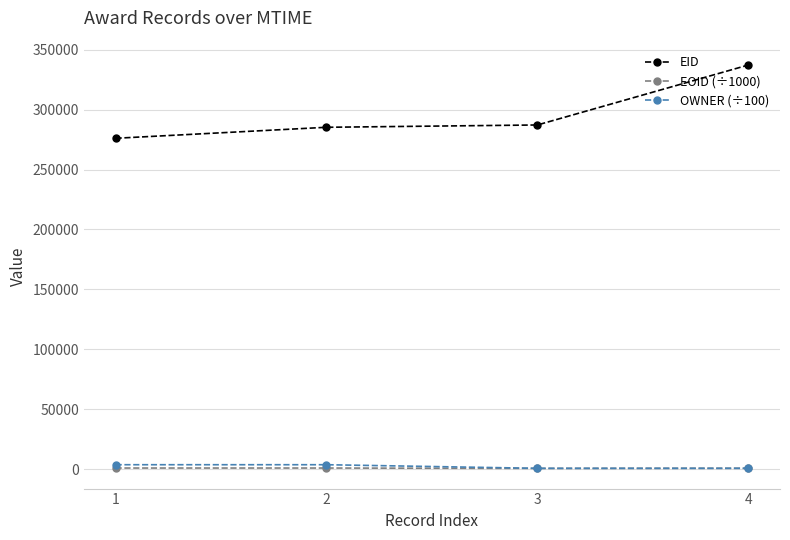

True or false: EID and OWNER (÷100) cross at least once.

False